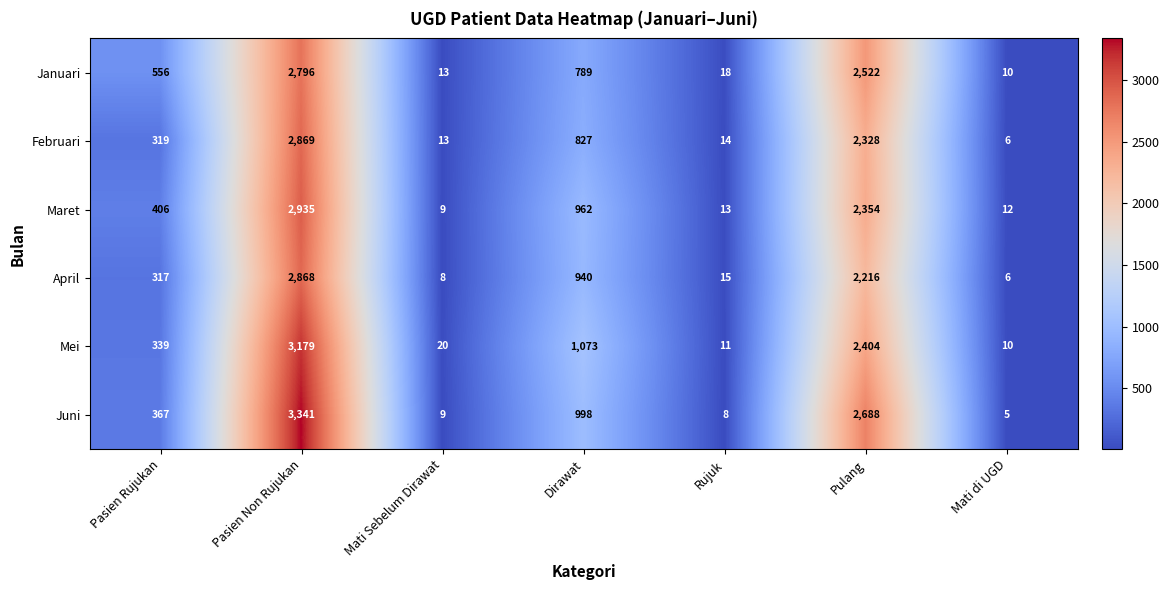

What is the maximum value shown in the chart?

3341